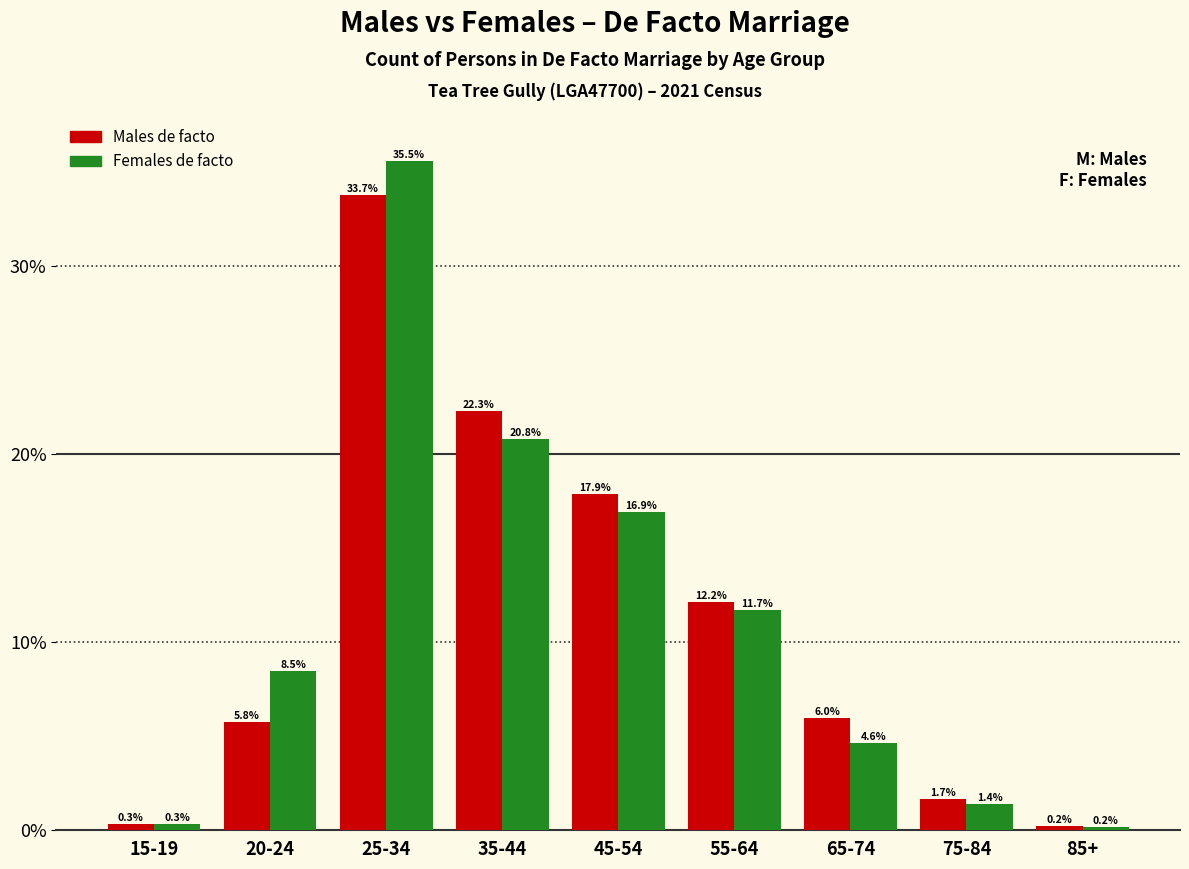

Reading right to left, what are all the values shown in this chart?

Males de facto: 85+=0.2	75-84=1.7	65-74=6.0	55-64=12.2	45-54=17.9	35-44=22.3	25-34=33.7	20-24=5.8	15-19=0.3
Females de facto: 85+=0.2	75-84=1.4	65-74=4.6	55-64=11.7	45-54=16.9	35-44=20.8	25-34=35.5	20-24=8.5	15-19=0.3